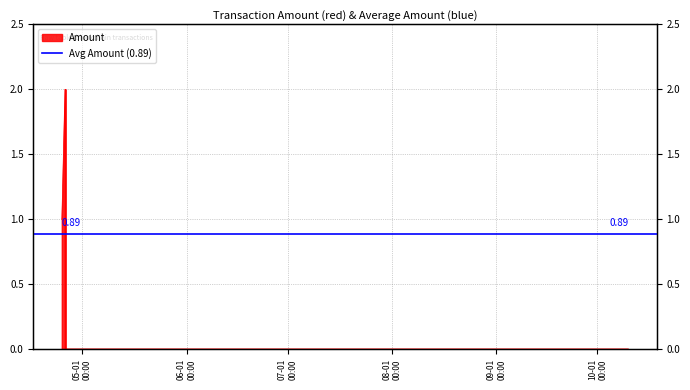

List the labels in order of value, largest first.

2015-04-25 19:46:57, 2015-04-25 23:20:08, 2015-04-24 21:17:03, 2015-04-24 21:37:16, 2015-04-24 21:39:04, 2015-04-25 20:53:48, 2015-04-25 22:41:20, 2015-04-25 23:32:26, 2015-10-10 03:06:38